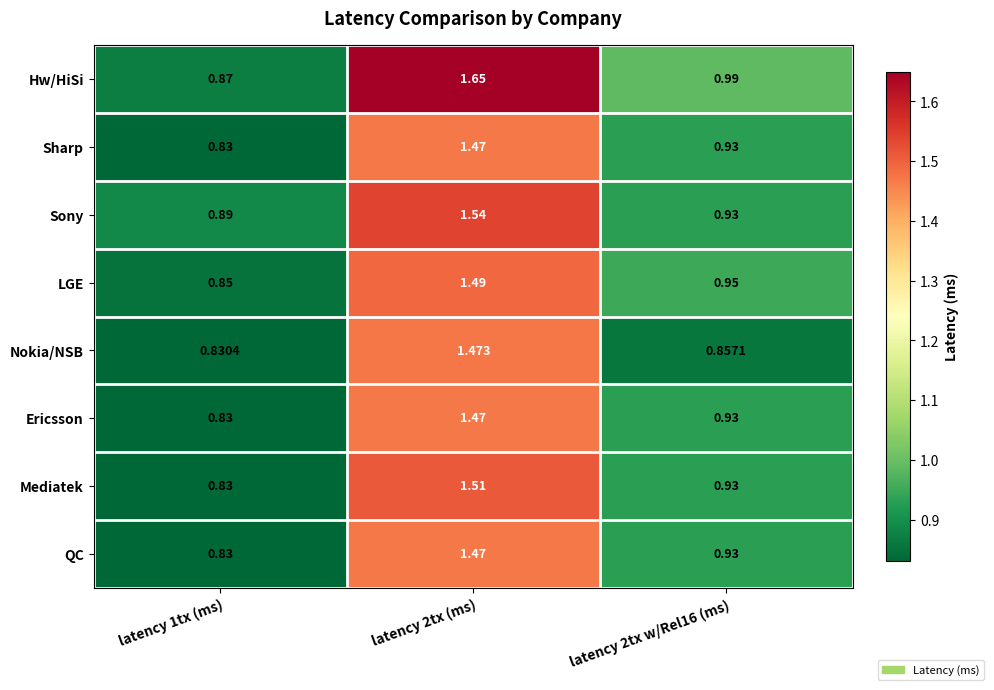

Which series has the widest spread of values?

Hw/HiSi